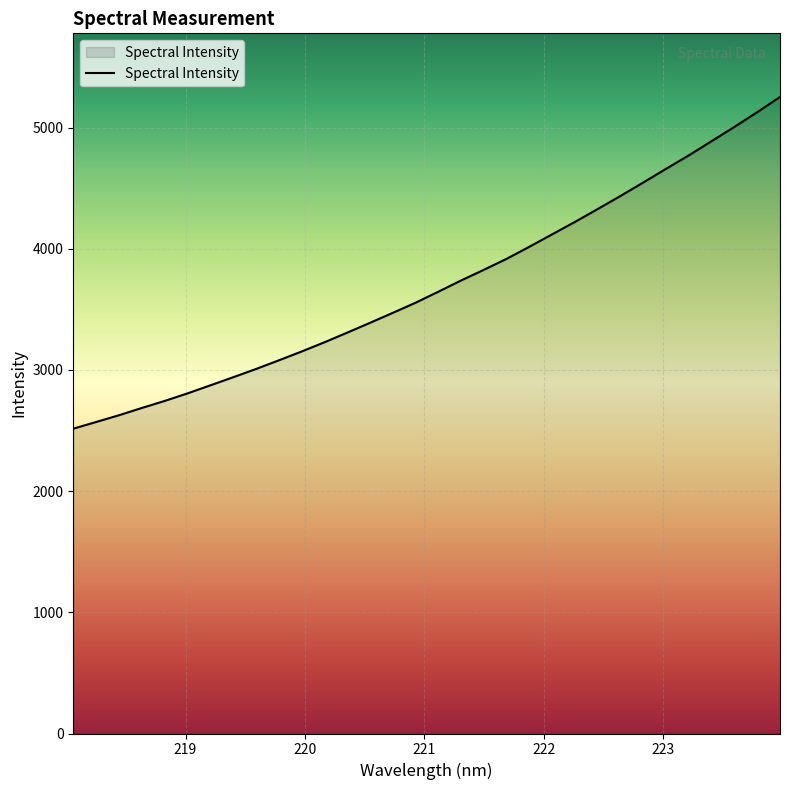

What is the minimum value shown in the chart?

2515.4